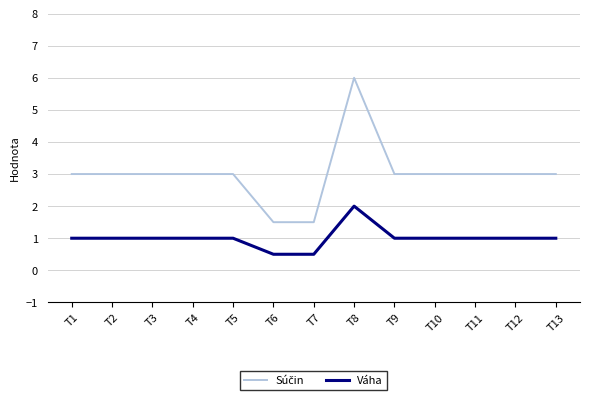

What is the minimum value shown in the chart?

0.5